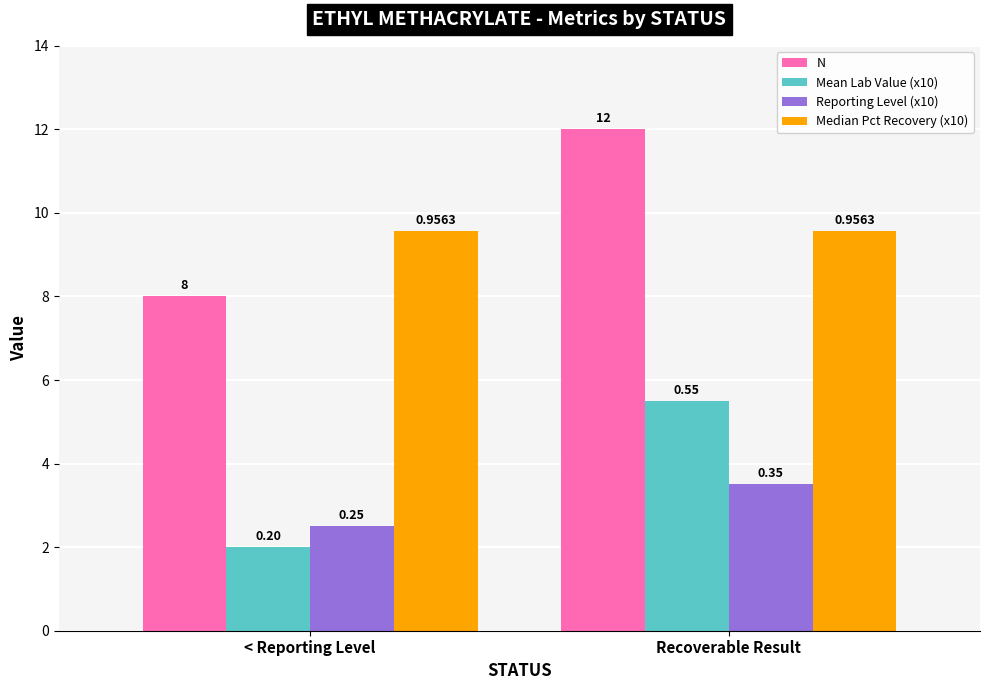

What are all the series names shown in the legend?

N, Mean Lab Value (x10), Reporting Level (x10), Median Pct Recovery (x10)